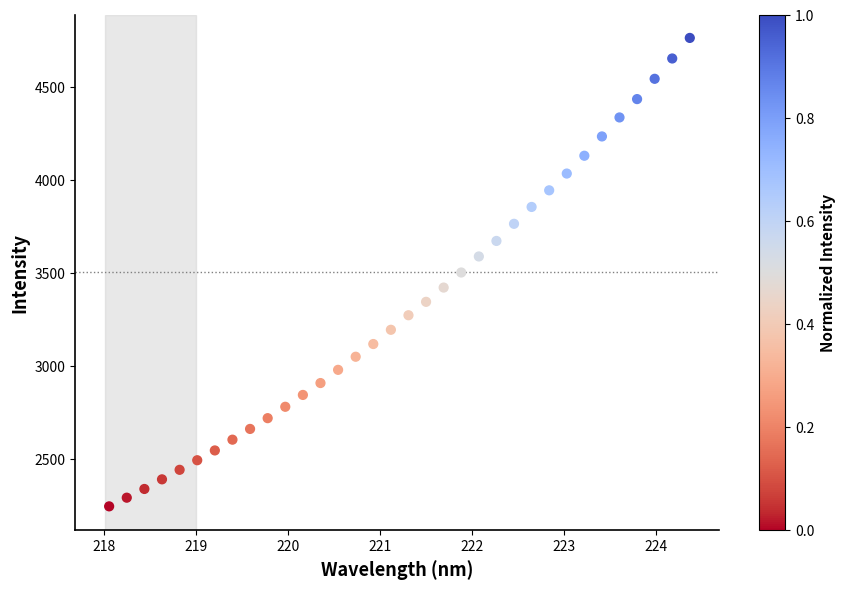

What is the range of Y values (max minus min)?

2520.1